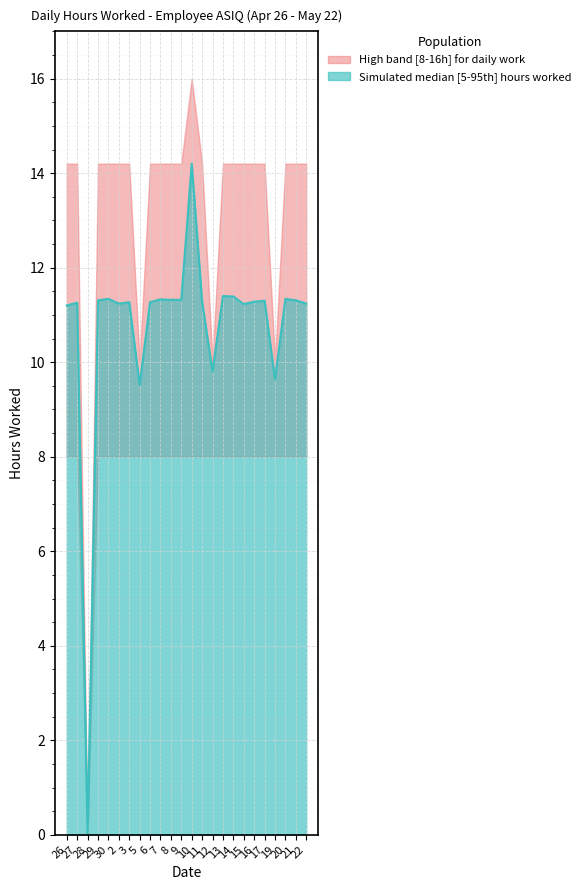

Read the OT 1.5 (hours worked) value at 7.

11.3